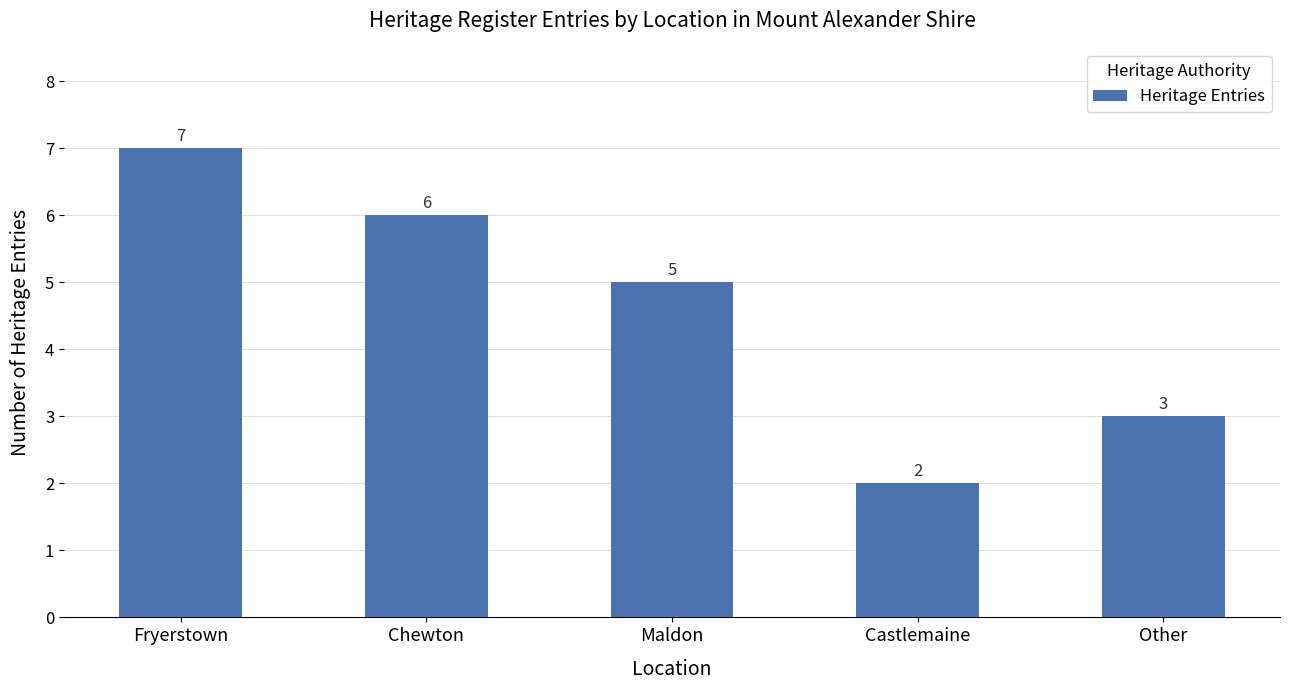

Reading left to right, transcribe all the data shown in this chart.

Fryerstown=7	Chewton=6	Maldon=5	Castlemaine=2	Other=3